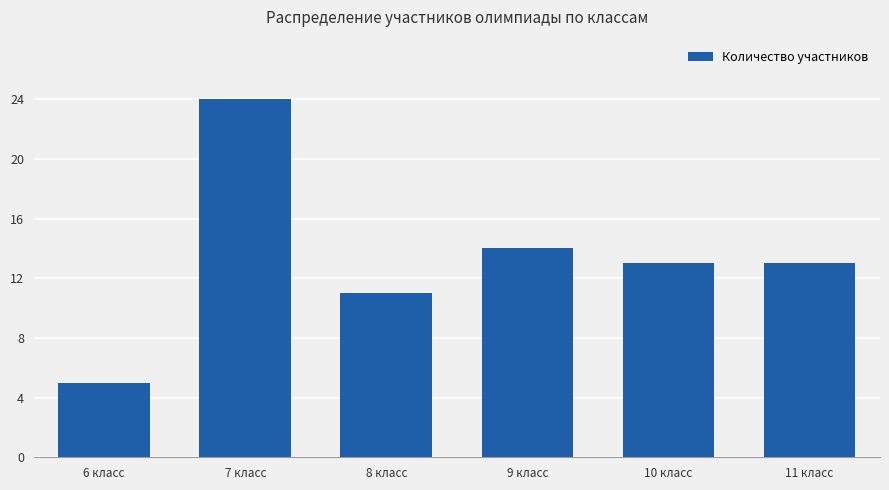

The value at 9 класс is 6. True or false?

False